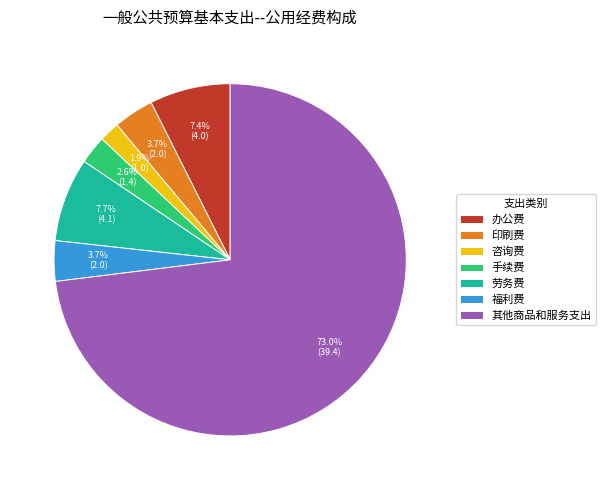

Does 其他商品和服务支出 account for over 50% of the chart?

Yes